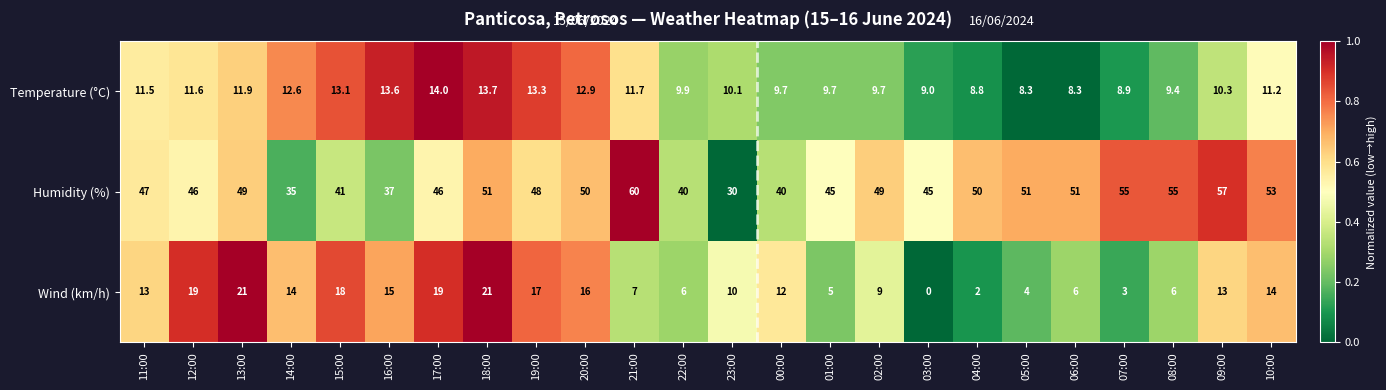

Which category has the lowest value across all series?

03:00